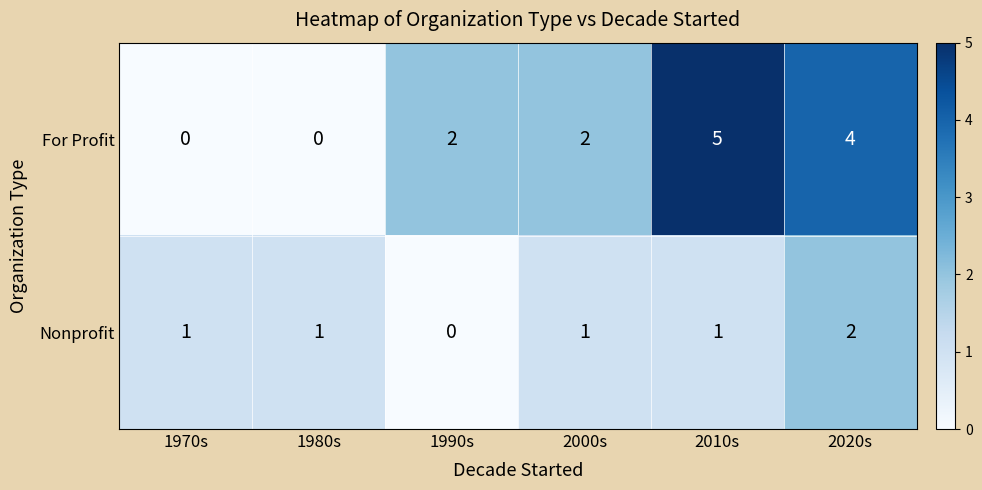

At how many categories does at least one series exceed 3?

2